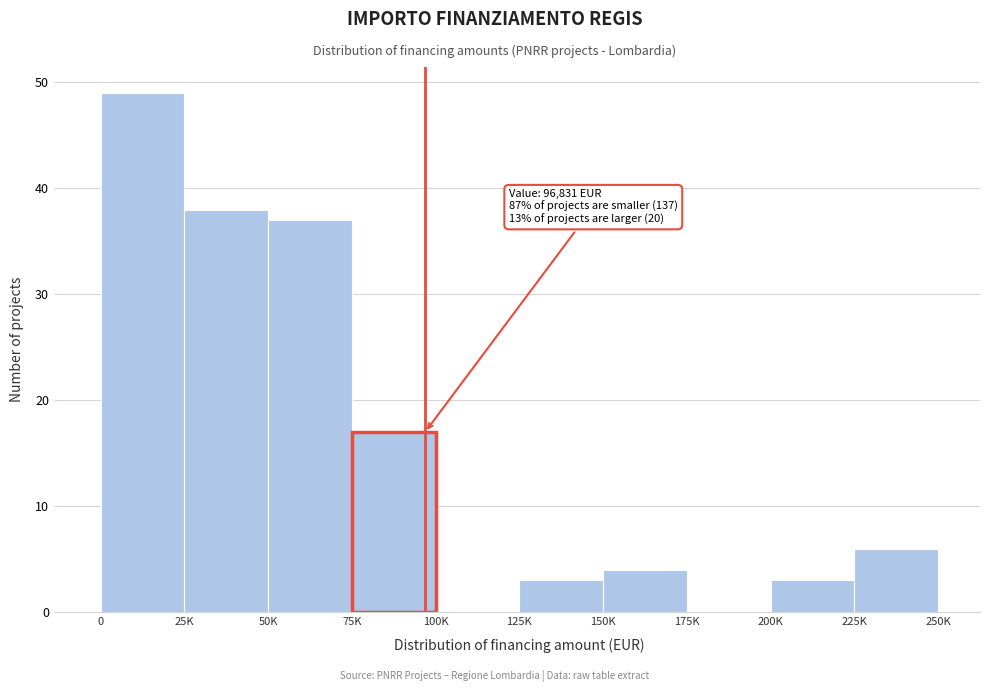

Reading left to right, what are all the values shown in this chart?

0=49	25K=38	50K=37	75K=17	100K=0	125K=3	150K=4	175K=0	200K=3	225K=6